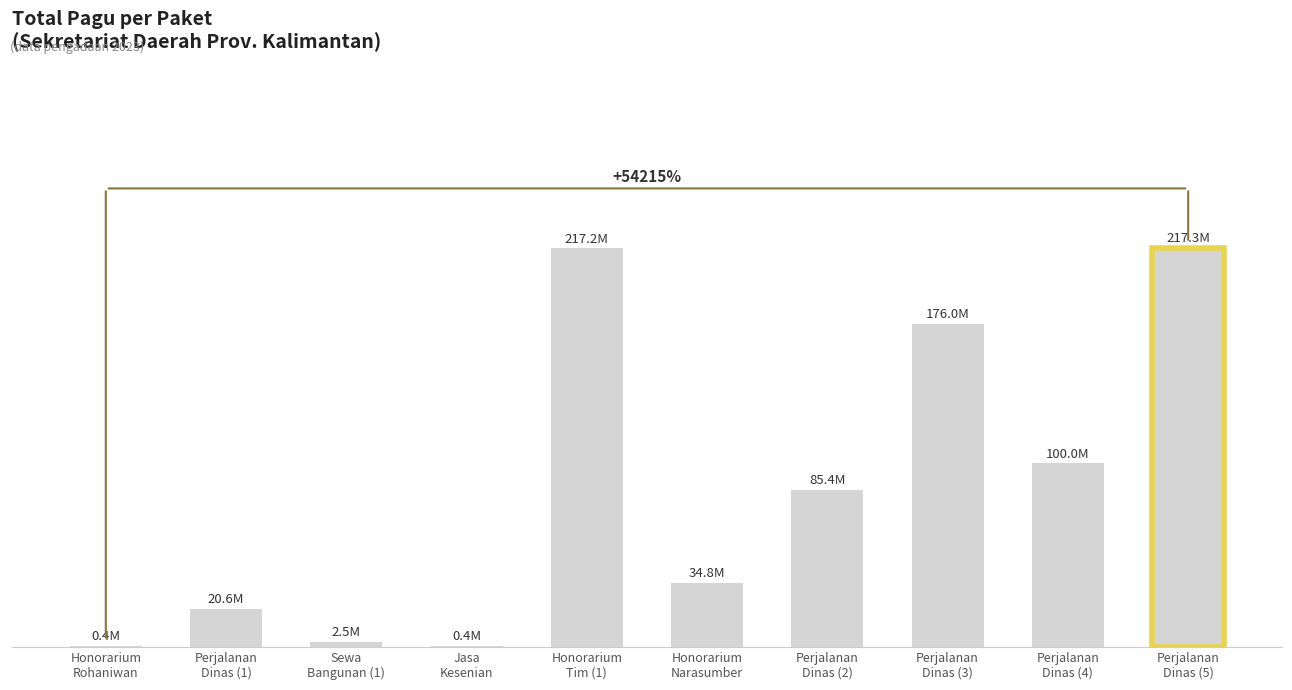

What is the change in value from Honorarium
Narasumber to Perjalanan
Dinas (3)?

+141.2